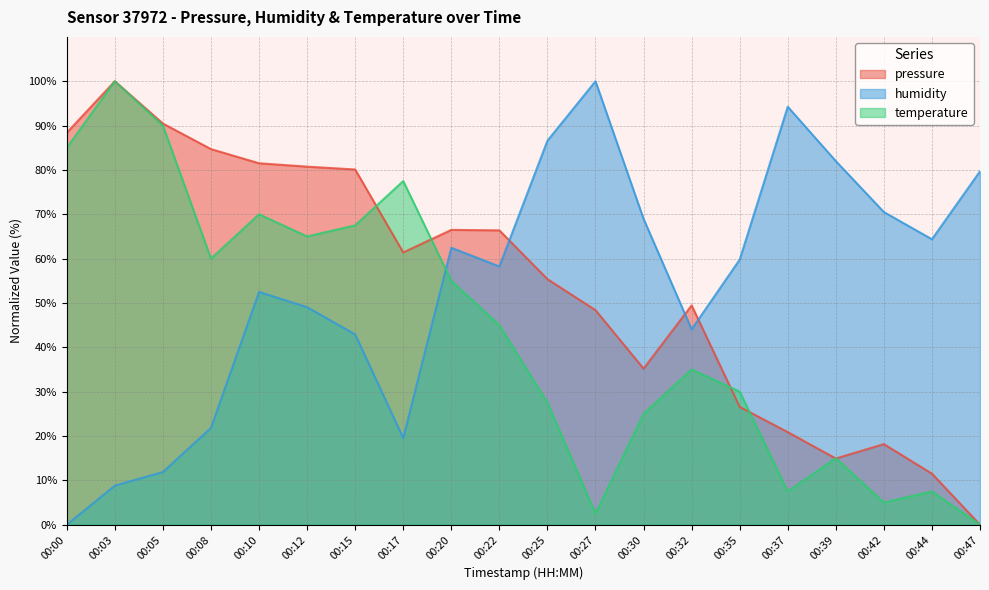

At which category does the chart reach its peak across all series?

00:03